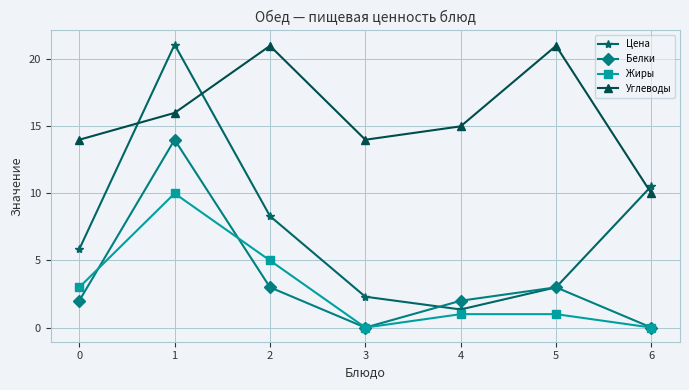

Between 1 and 5, which series saw the biggest shift?

Цена